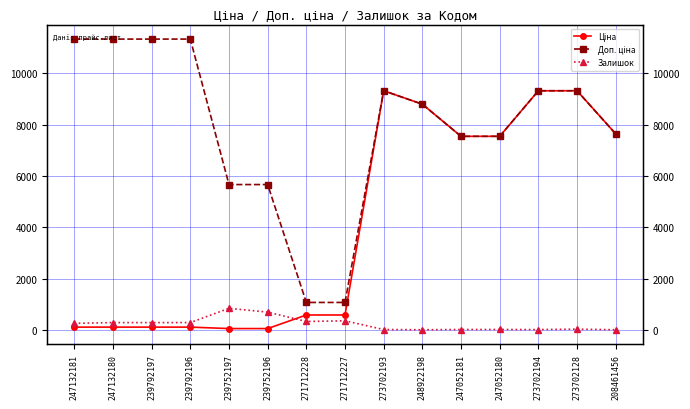

Reading left to right, extract all data points from this chart.

Ціна: 247132181=113.3	247132180=113.3	239792197=113.3	239792196=113.3	239752197=56.7	239752196=56.7	271712228=586.0	271712227=586.0	273702193=9321.4	248922198=8797.6	247052181=7545.9	247052180=7545.9	273702194=9321.4	273702128=9321.4	208461456=7641.9
Доп. ціна: 247132181=11334.0	247132180=11334.0	239792197=11334.0	239792196=11334.0	239752197=5667.0	239752196=5667.0	271712228=1074.5	271712227=1074.5	273702193=9321.4	248922198=8797.6	247052181=7545.9	247052180=7545.9	273702194=9321.4	273702128=9321.4	208461456=7641.9
Залишок: 247132181=260.0	247132180=290.0	239792197=289.0	239792196=290.0	239752197=845.0	239752196=698.0	271712228=333.0	271712227=359.0	273702193=19.0	248922198=11.0	247052181=20.0	247052180=21.0	273702194=18.0	273702128=34.0	208461456=11.0